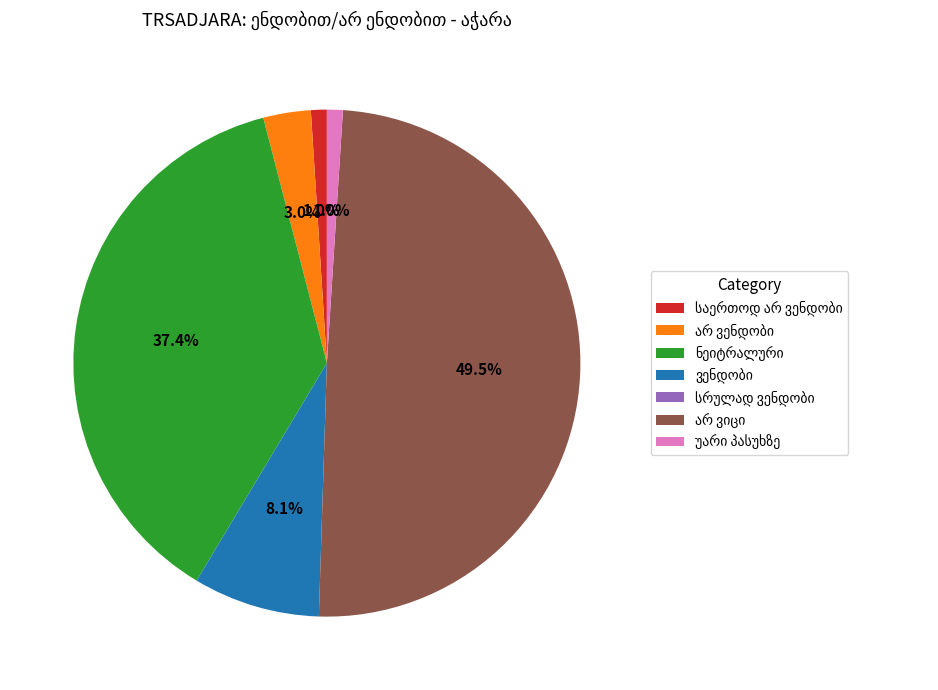

Does any single category account for the majority?

No